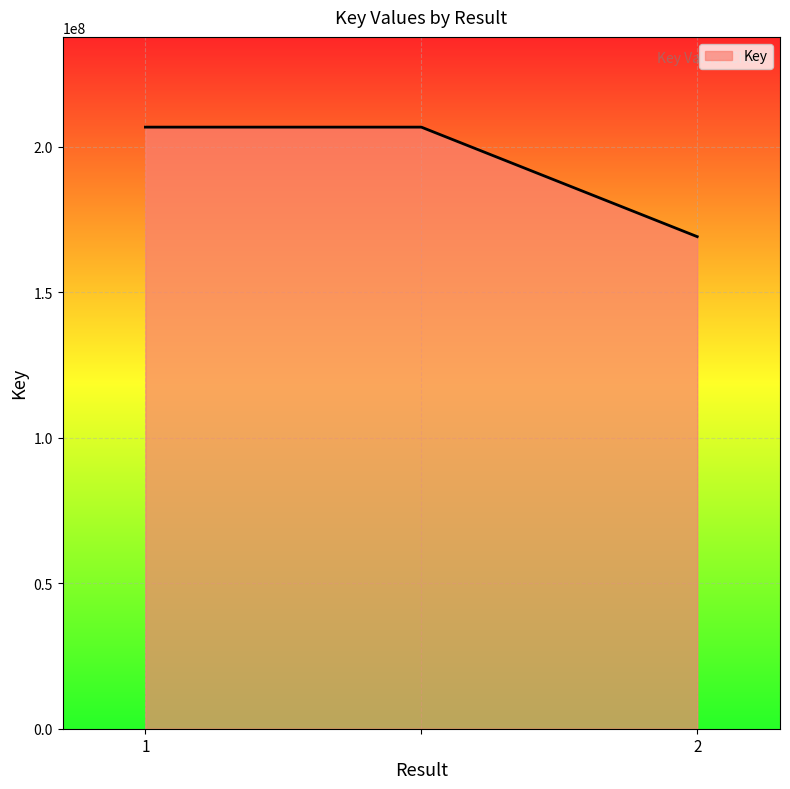

What is the average value?

194217056